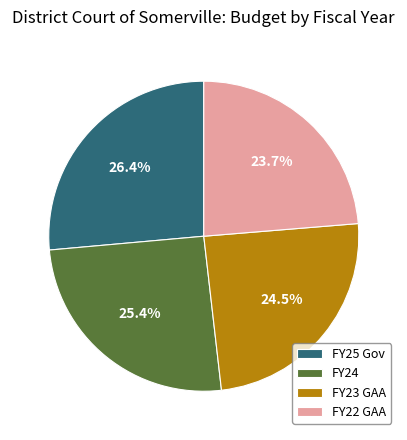

Does FY25 Gov account for over 50% of the chart?

No